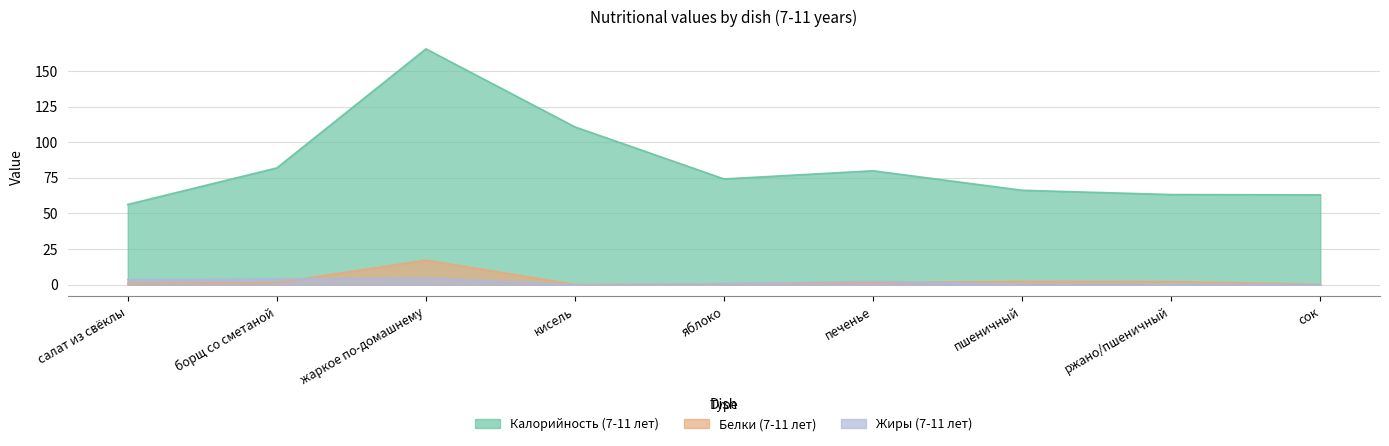

How many times do Белки (7-11 лет) and Жиры (7-11 лет) cross each other?

2